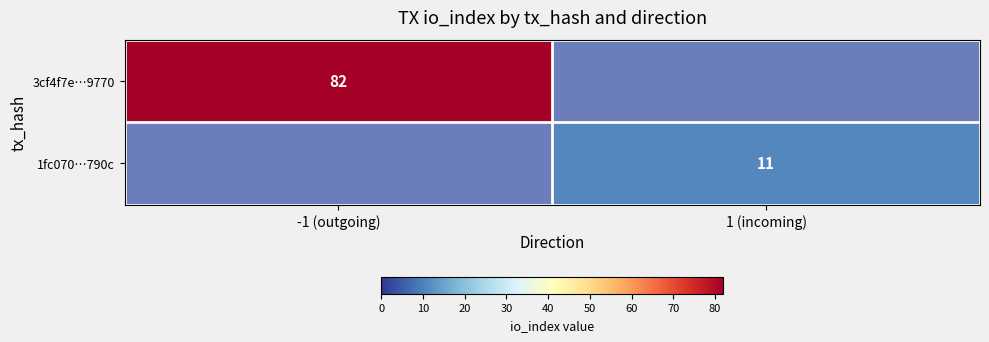

List the series in order of their overall mean, highest first.

3cf4f7e…9770, 1fc070…790c